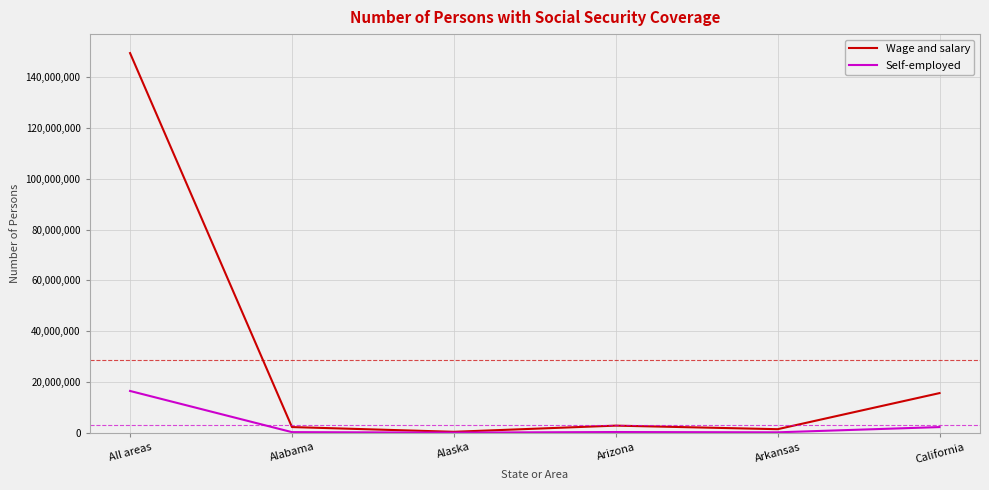

Which series has the largest total across all categories?

Wage and salary